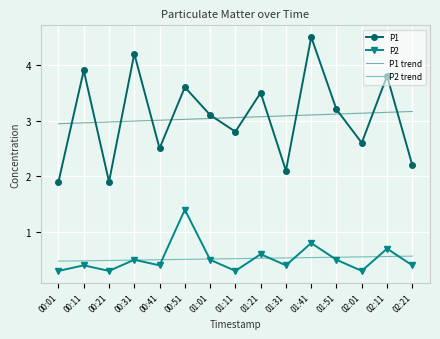

True or false: P2 and P1 trend cross at least once.

False